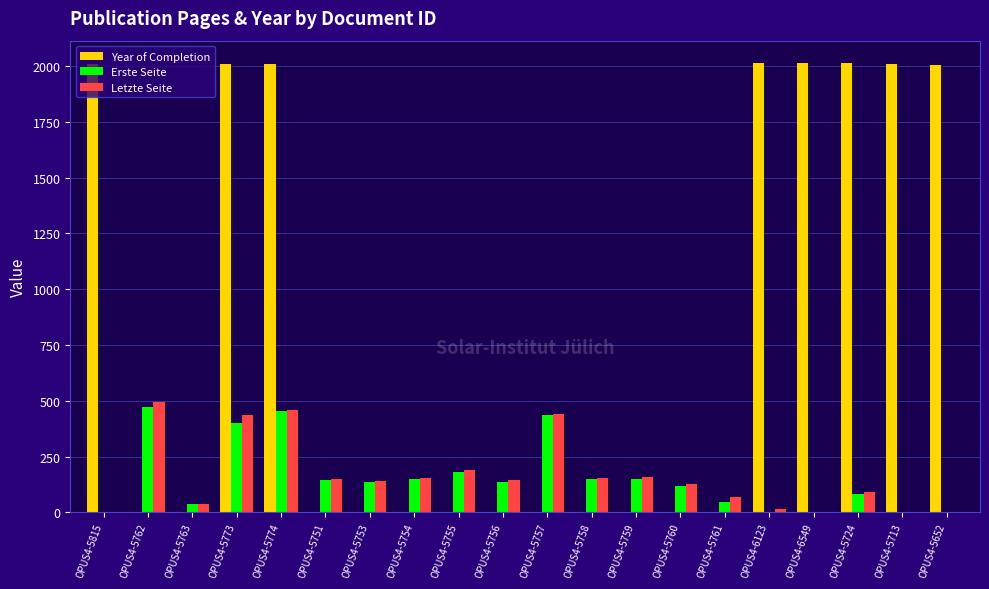

Rank the series by their maximum value, from lowest to highest.

Erste Seite, Letzte Seite, Year of Completion